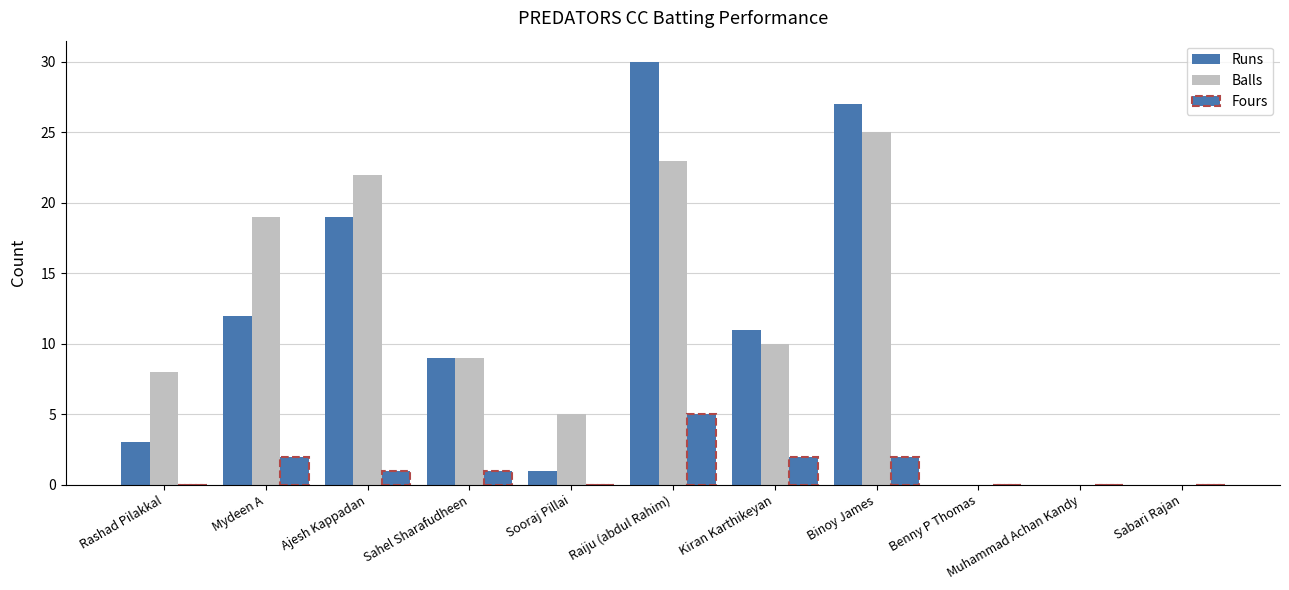

How many data points does each series have?

11